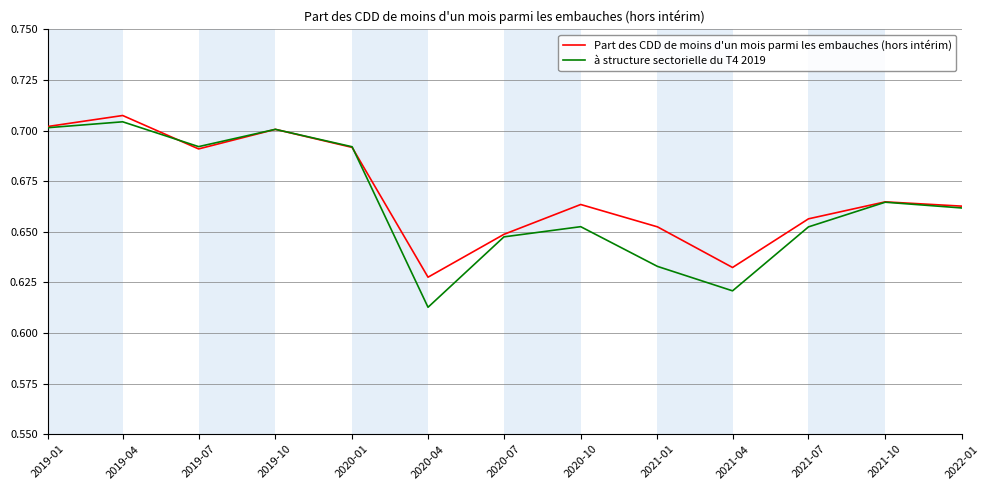

Which series has the widest spread of values?

à structure sectorielle du T4 2019